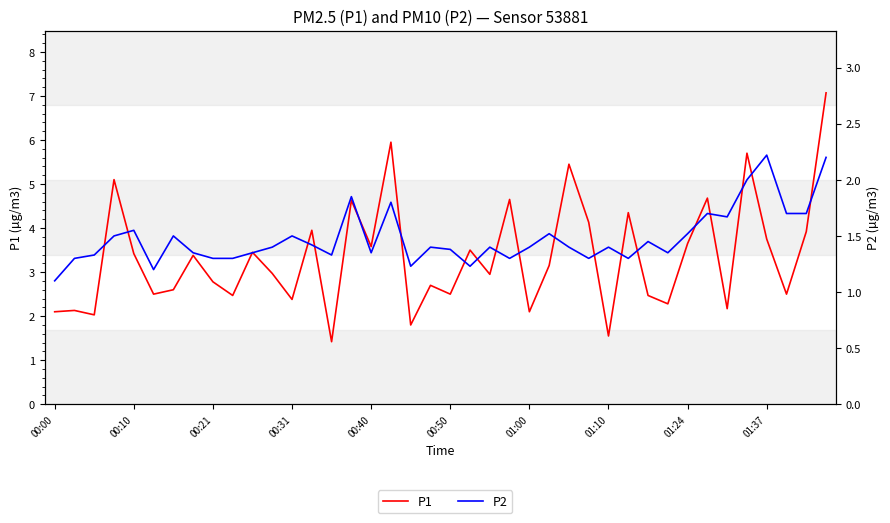

What is the greatest value displayed?

7.1